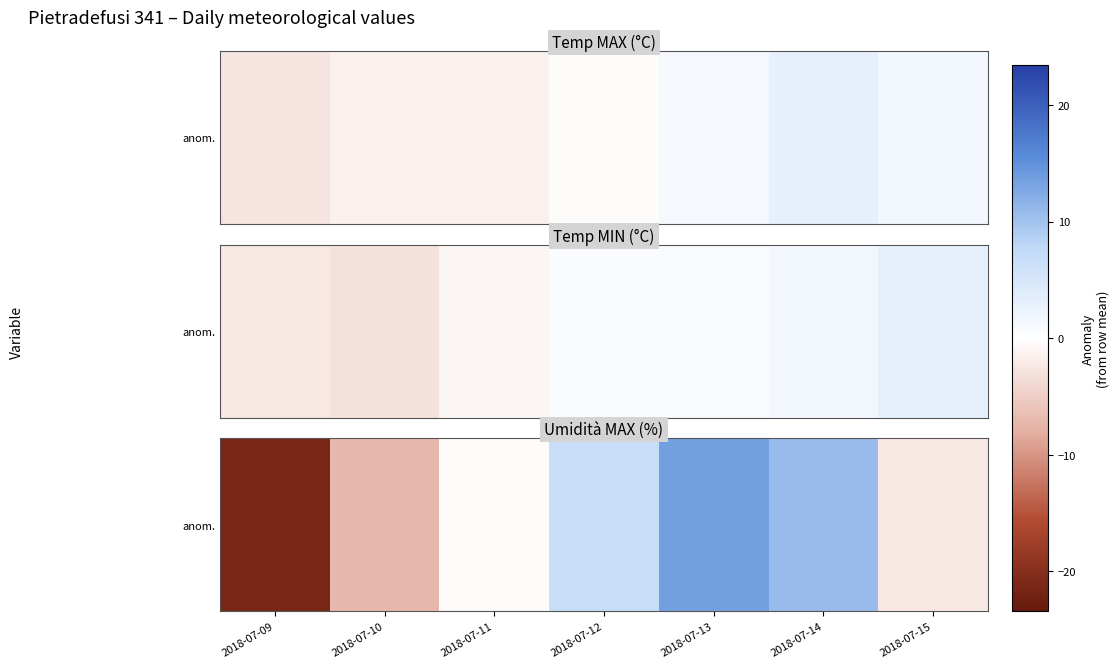

How many negative values are there?

4